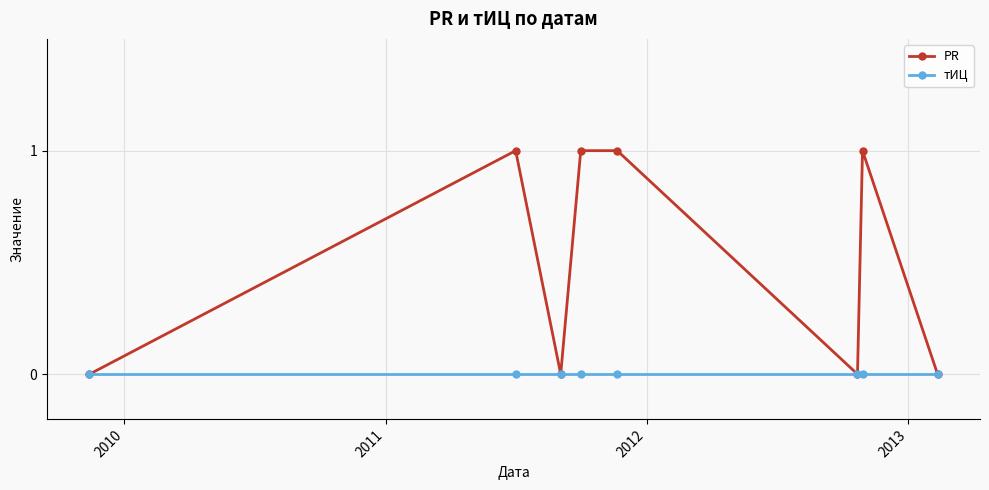

How many PR values are between 0 and 1?

8